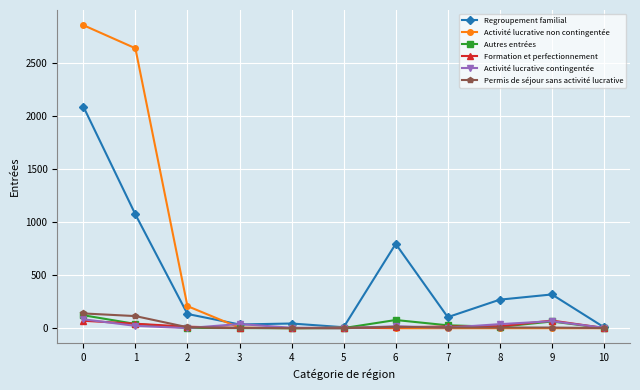

True or false: Formation et perfectionnement has a value of 70 at 0.

True